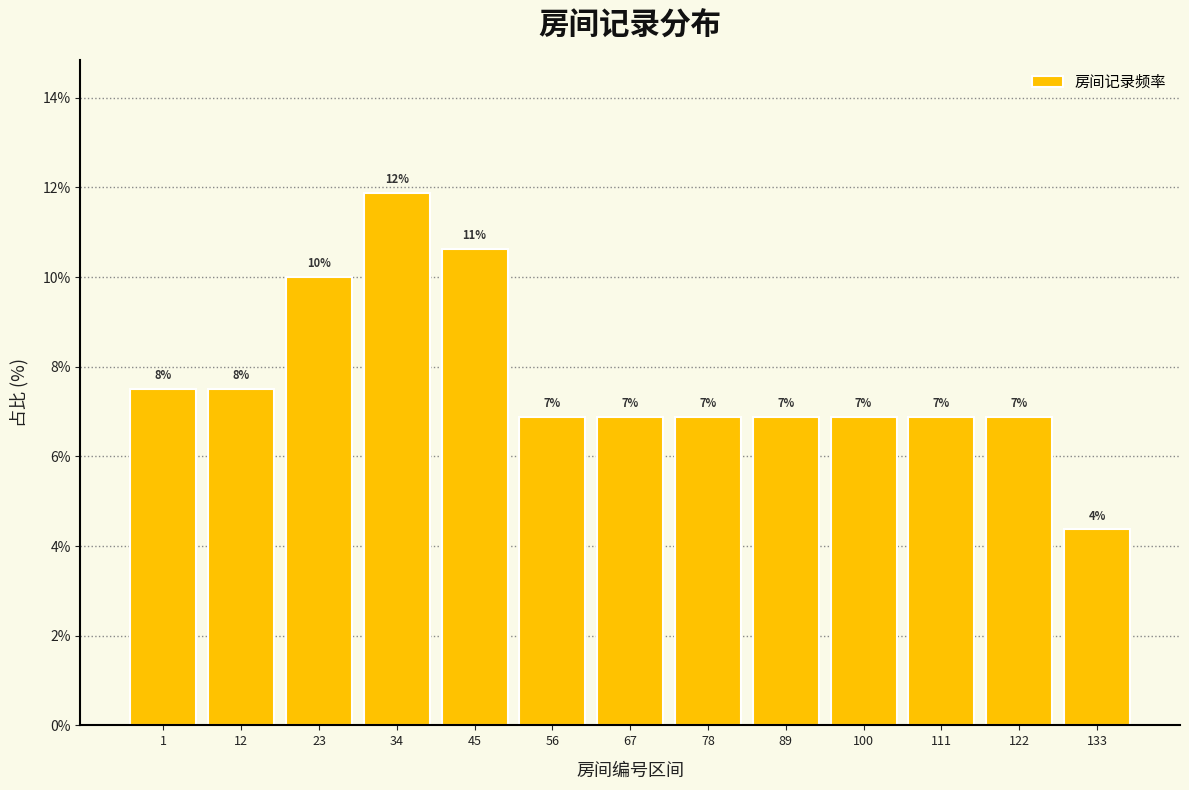

How many bars are there in total?

13